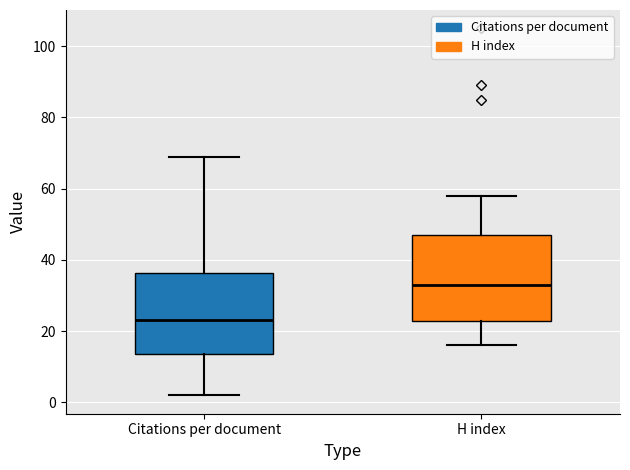

Reading left to right, read every box against the y-axis: the position of its median line, the range the box covers, and the ends of its whiskers. The values are not printed on the chart, so give them approximately, as read against the axis.

Citations per document: median 24, box 14 to 36, whiskers 2 to 70
H index: median 34, box 24 to 48, whiskers 16 to 58